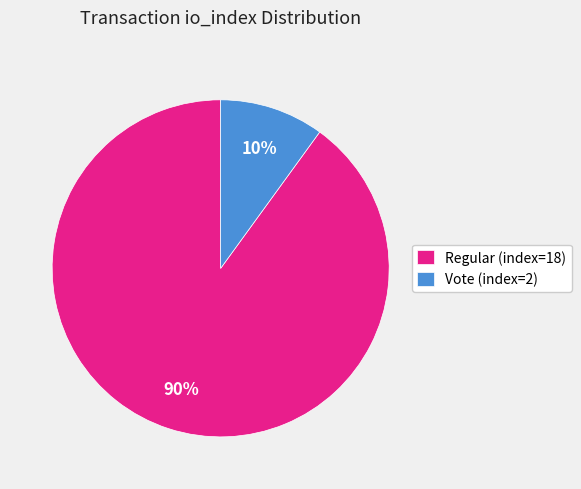

How many slices are in this pie chart?

2